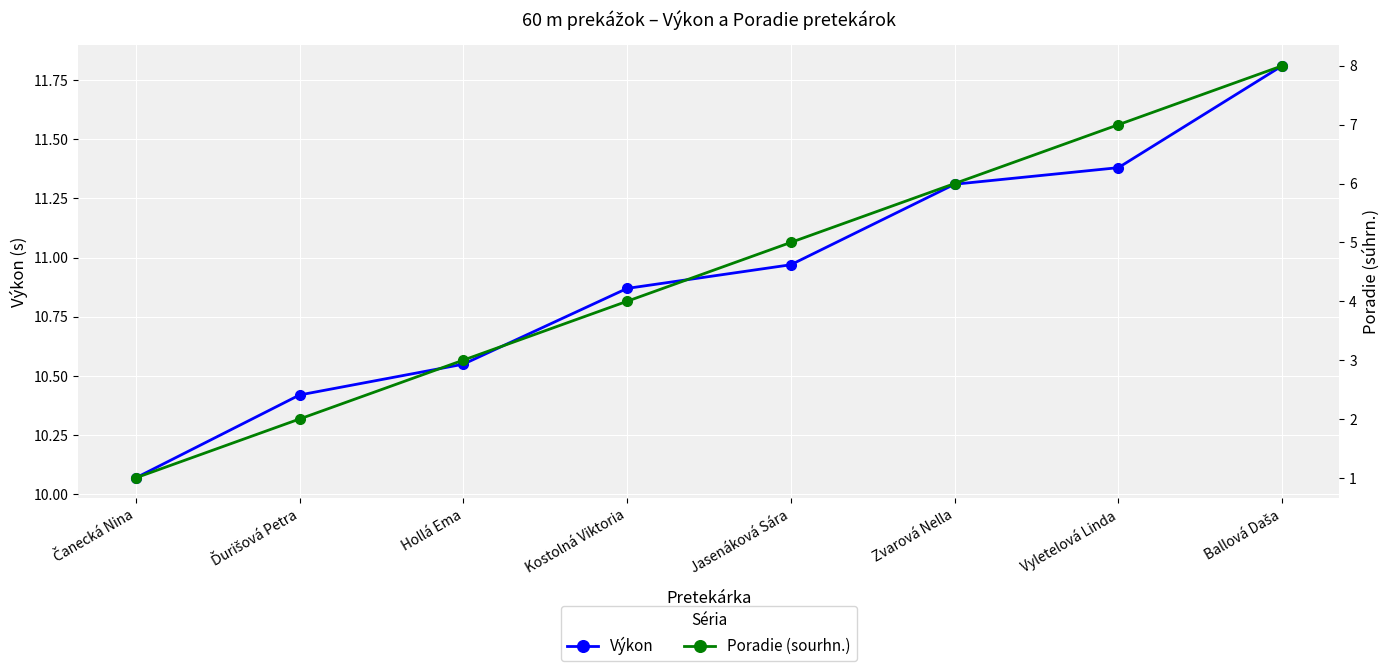

What is the label of the 3rd point from the left?

Hollá Ema